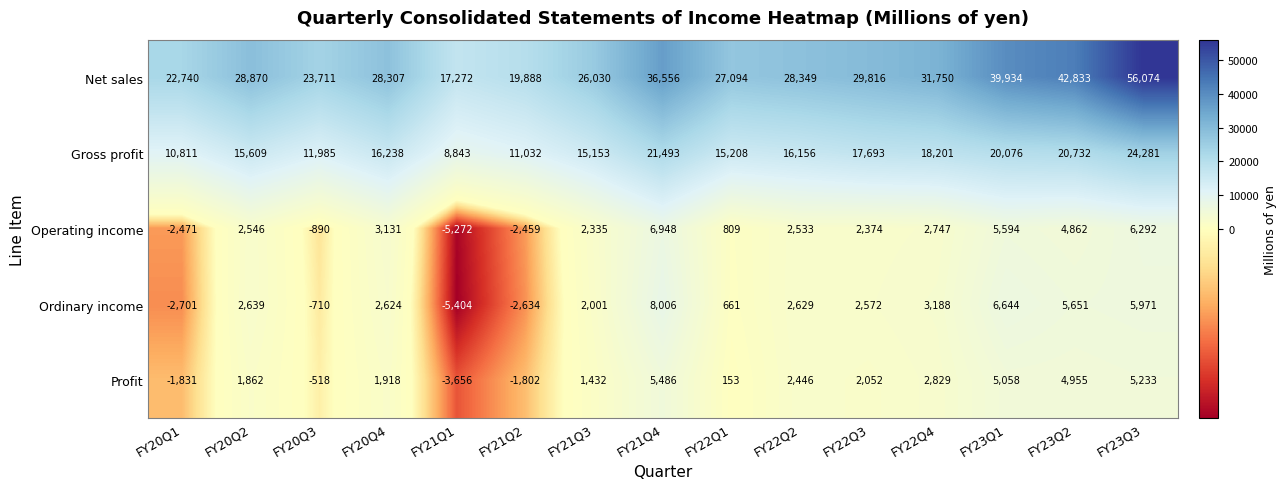

What is the sum of all Gross profit values?

243511